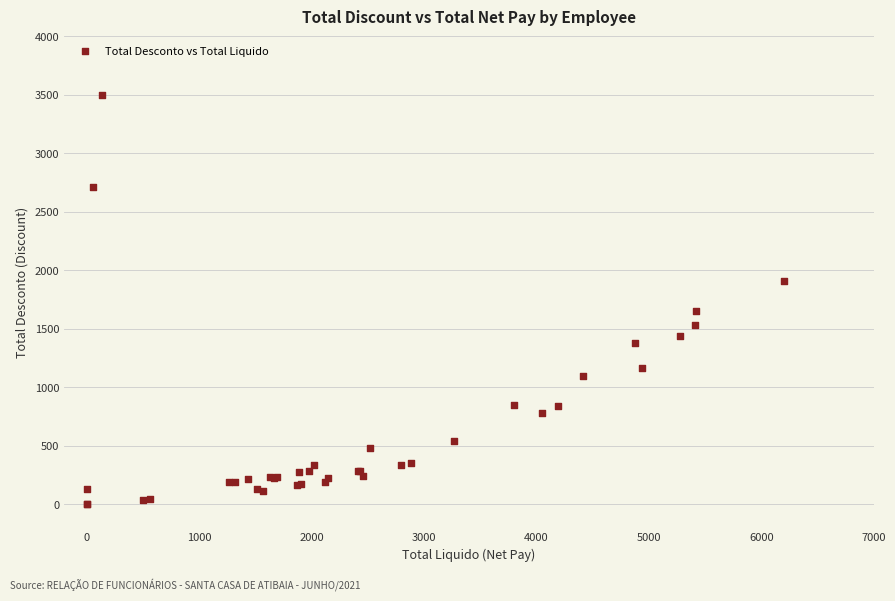

What Y value in the scatter plot is closest to 1749?

1652.2